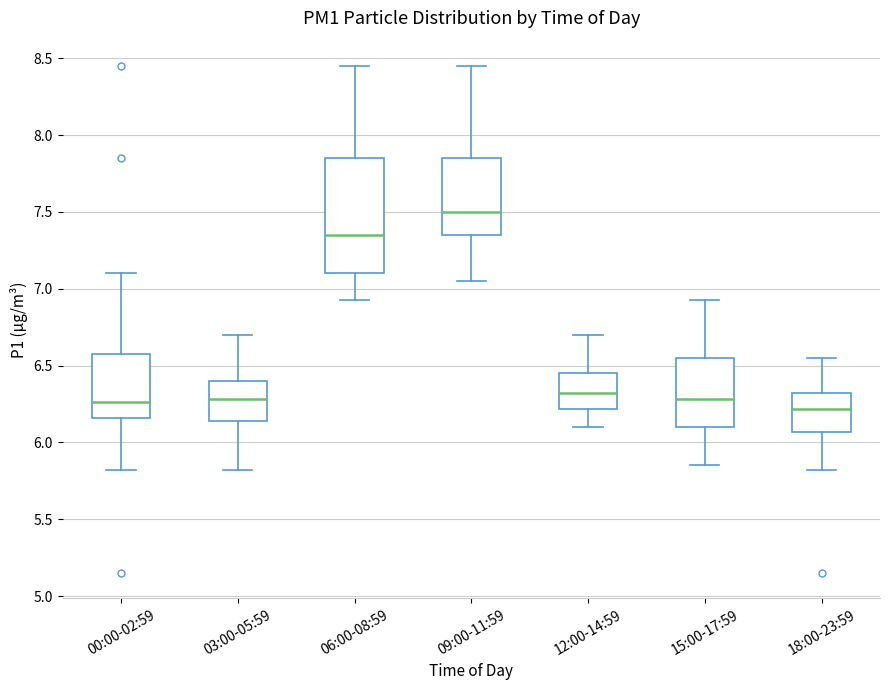

Reading left to right, read every box against the y-axis: the position of its median line, the range the box covers, and the ends of its whiskers. The values are not printed on the chart, so give them approximately, as read against the axis.

00:00-02:59: median 6.25, box 6.15 to 6.60, whiskers 5.80 to 7.10
03:00-05:59: median 6.30, box 6.15 to 6.40, whiskers 5.80 to 6.70
06:00-08:59: median 7.35, box 7.10 to 7.85, whiskers 6.95 to 8.45
09:00-11:59: median 7.50, box 7.35 to 7.85, whiskers 7.05 to 8.45
12:00-14:59: median 6.30, box 6.20 to 6.45, whiskers 6.10 to 6.70
15:00-17:59: median 6.30, box 6.10 to 6.55, whiskers 5.85 to 6.95
18:00-23:59: median 6.20, box 6.05 to 6.30, whiskers 5.80 to 6.55